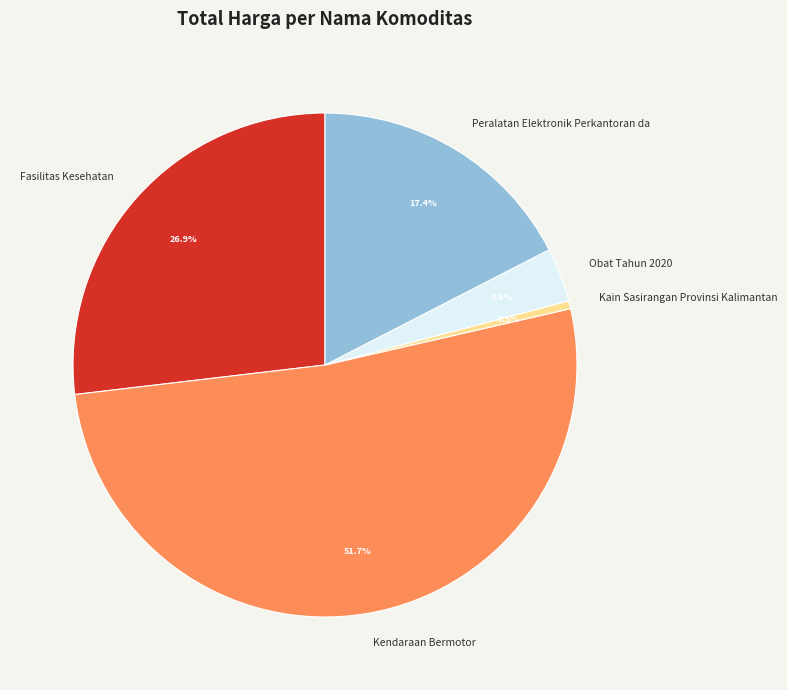

Is there a majority slice in this chart?

Yes